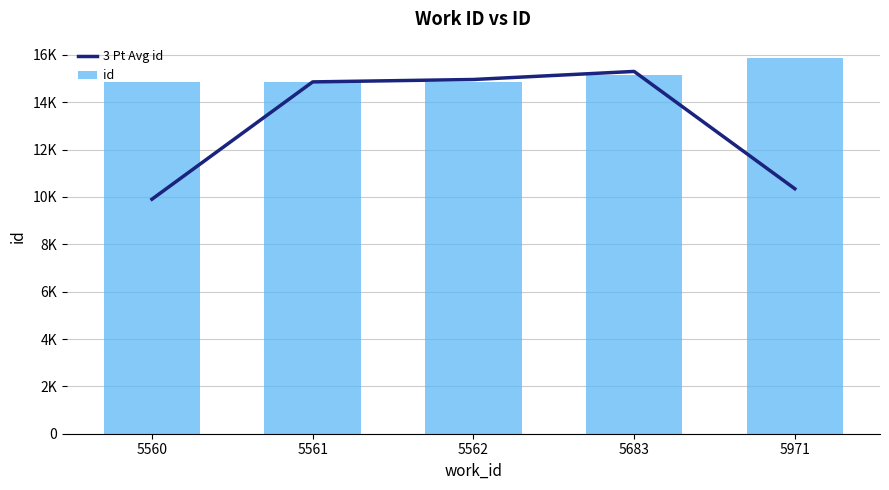

What is the value of the 3 Pt Avg id bar at the 5th from the left?

10346.3